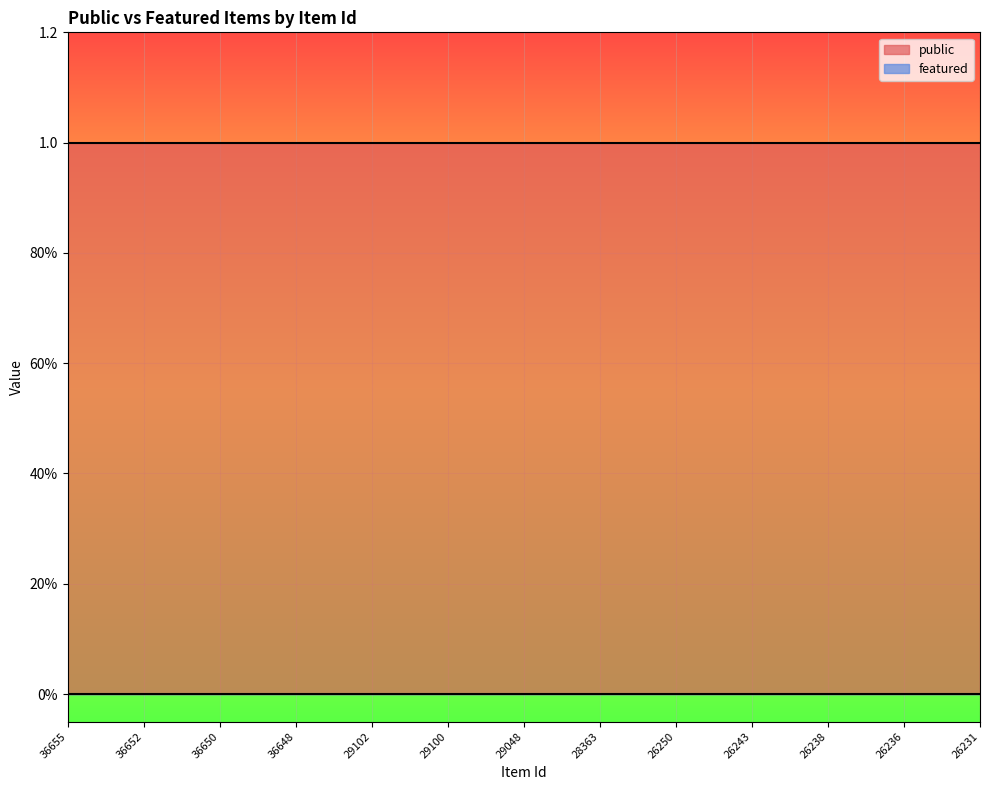

List the series in order of their peak value, highest first.

public, featured